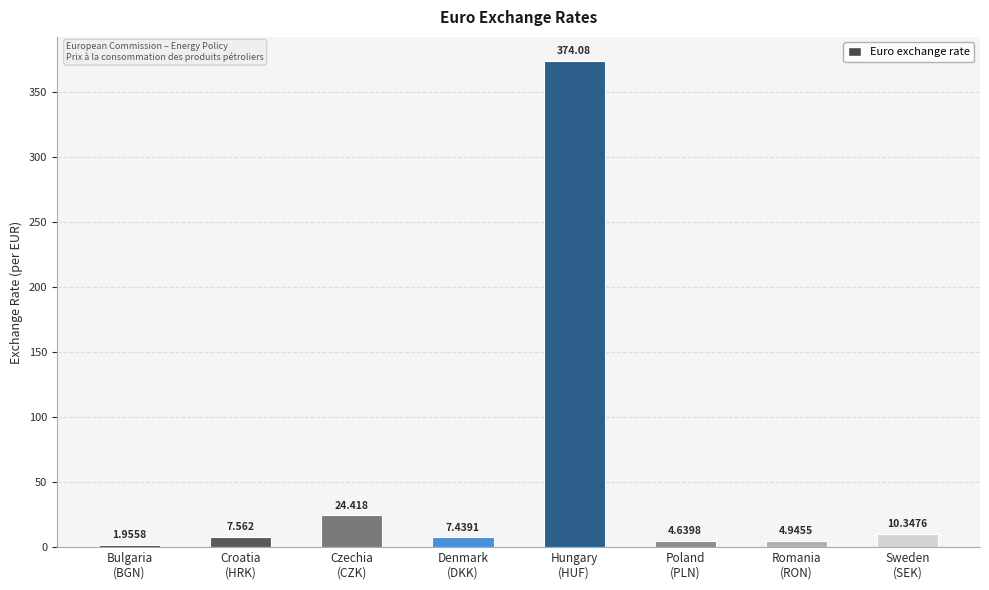

What is the average value?

54.4